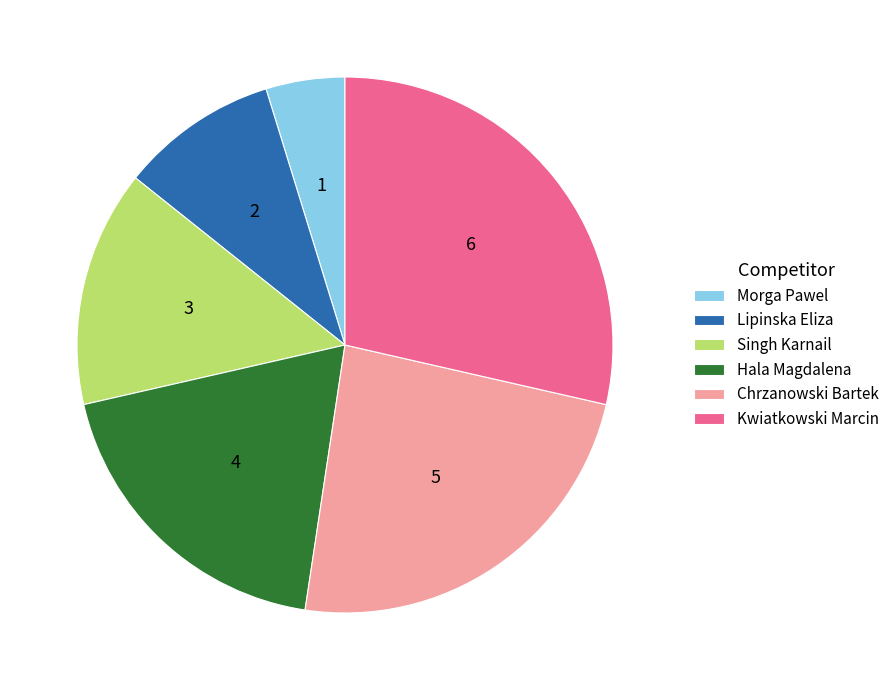

Approximately how many times larger is the value at Singh Karnail compared to Kwiatkowski Marcin?

0.5